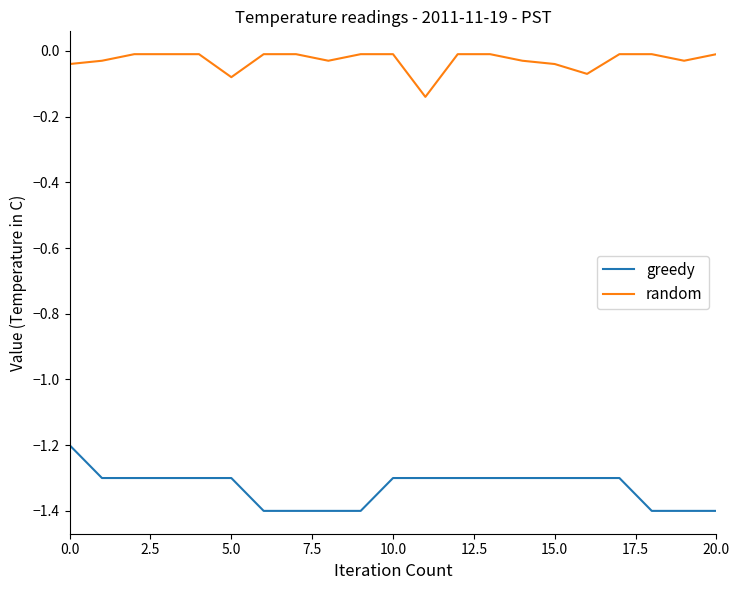

Which series has the largest total across all categories?

random